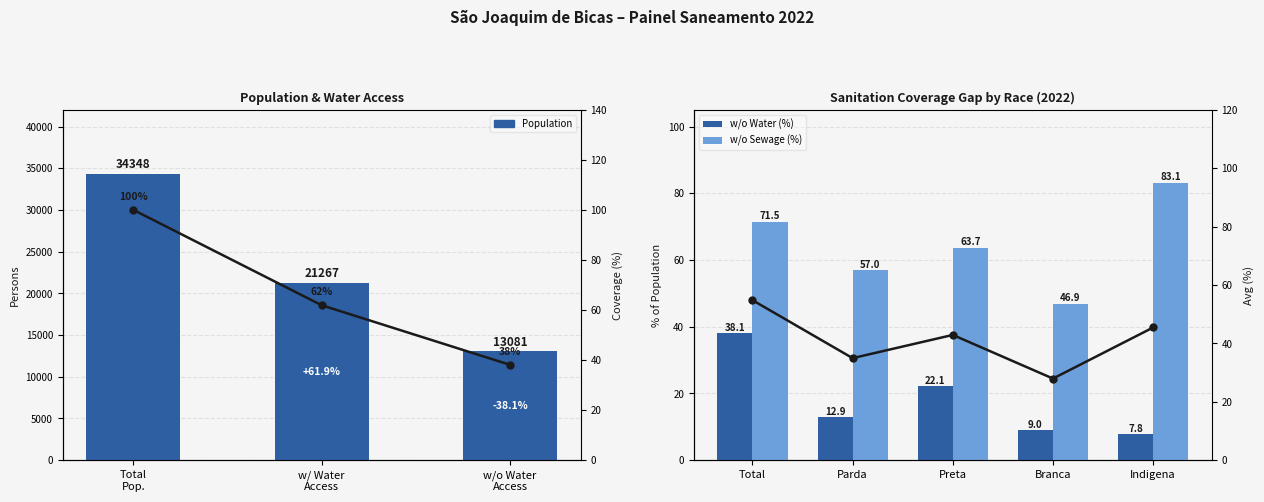

What is the label of the 3rd bar from the left?

w/o Water
Access